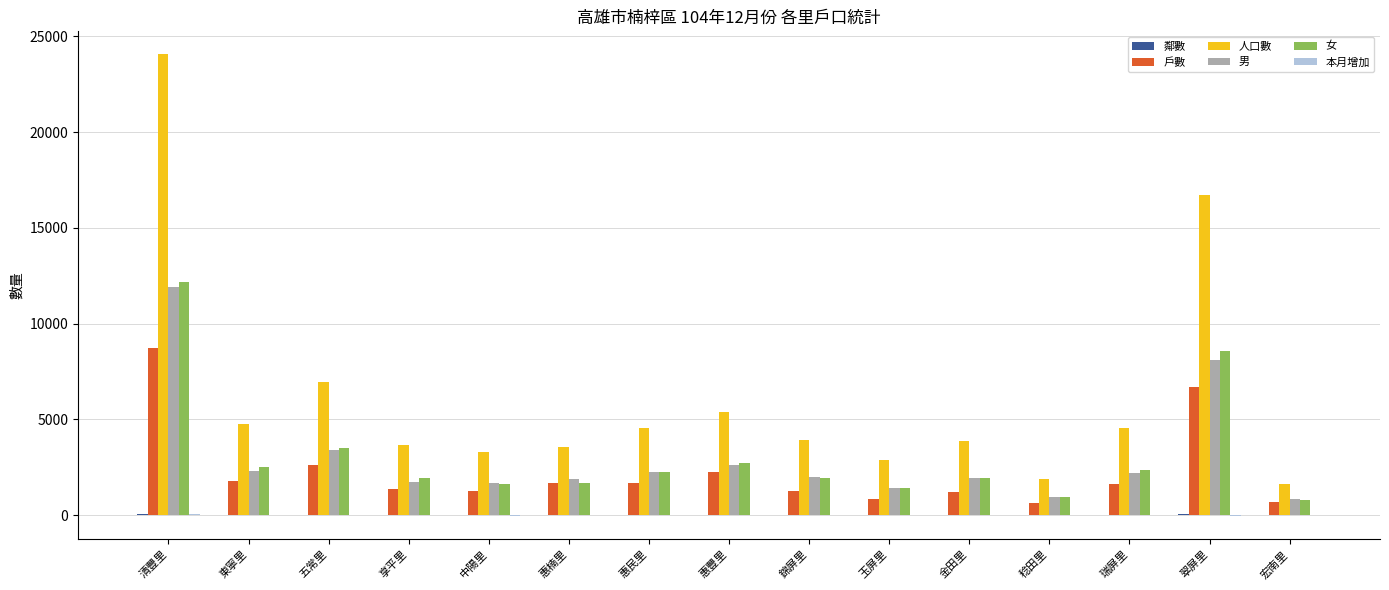

True or false: 戶數 has a value of 764 at 惠豐里.

False